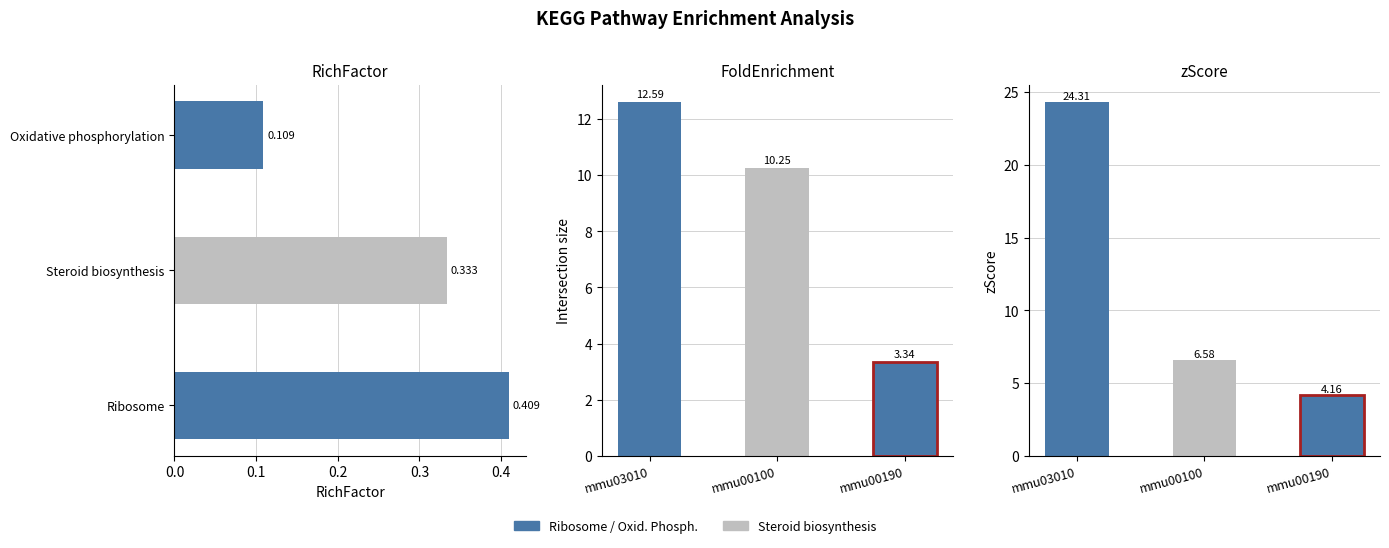

List the labels in order of RichFactor value, largest first.

0.0, 0.1, 0.2